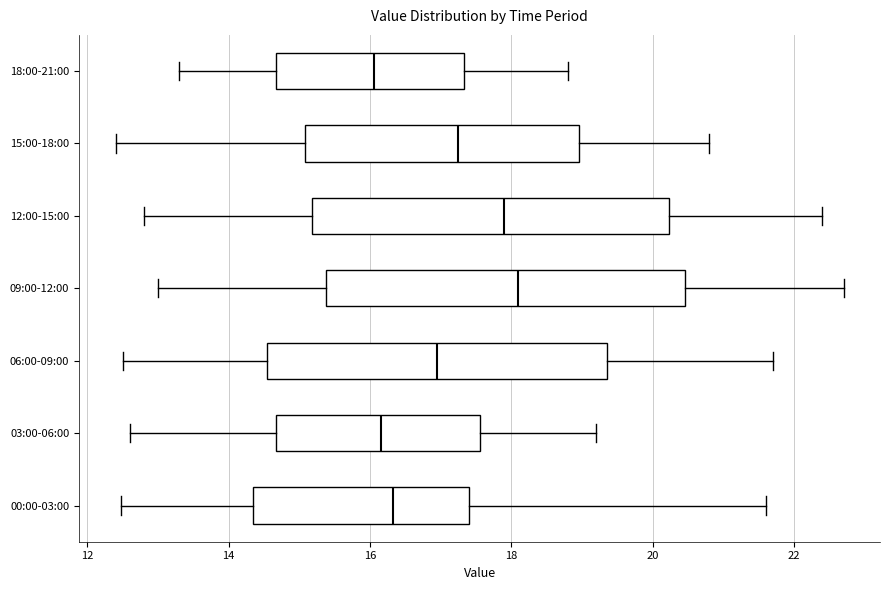

Where does the left whisker of the box for 18:00-21:00 end on the x-axis? The values are not printed on the chart, so give them approximately, as read against the axis.

13.4